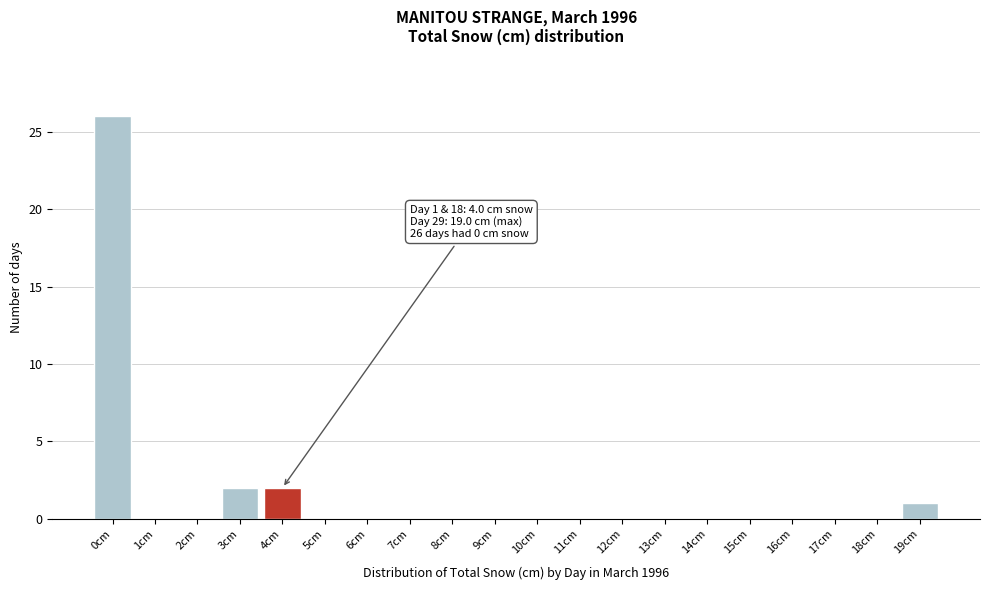

Reading left to right, what are all the values shown in this chart?

0cm=26	1cm=0	2cm=0	3cm=2	4cm=2	5cm=0	6cm=0	7cm=0	8cm=0	9cm=0	10cm=0	11cm=0	12cm=0	13cm=0	14cm=0	15cm=0	16cm=0	17cm=0	18cm=0	19cm=1